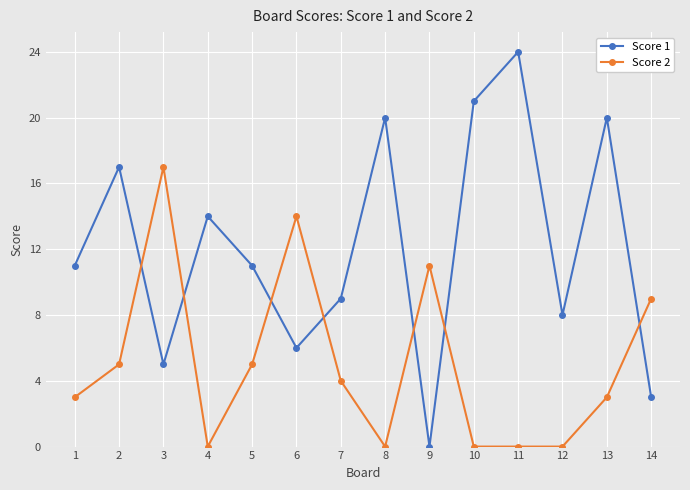

How many distinct data groups are displayed?

2